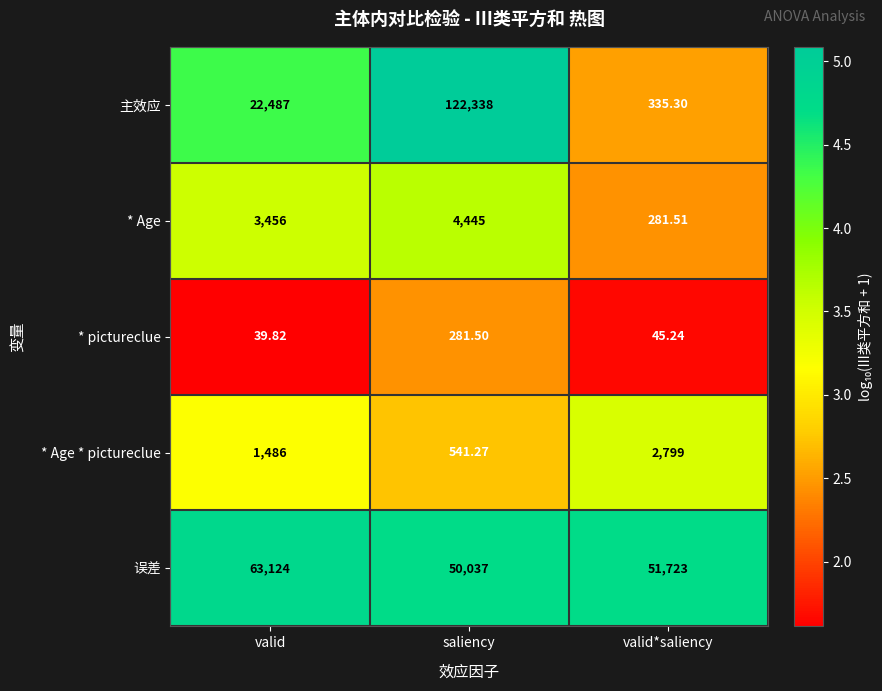

At which label is 主效应 closest to 61336?

valid